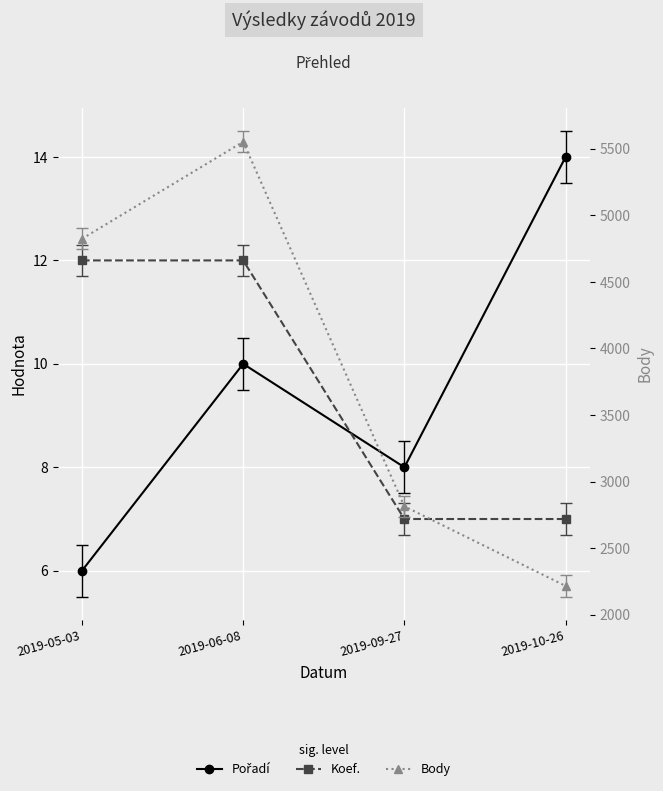

What is the sum of all Pořadí values?

38